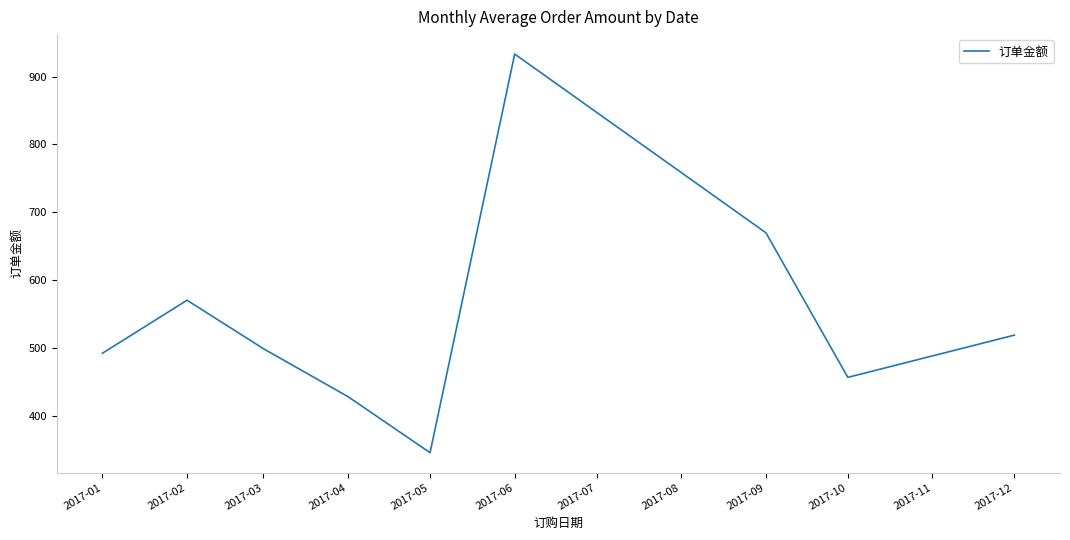

What value does the data have at 2017-03?

498.8